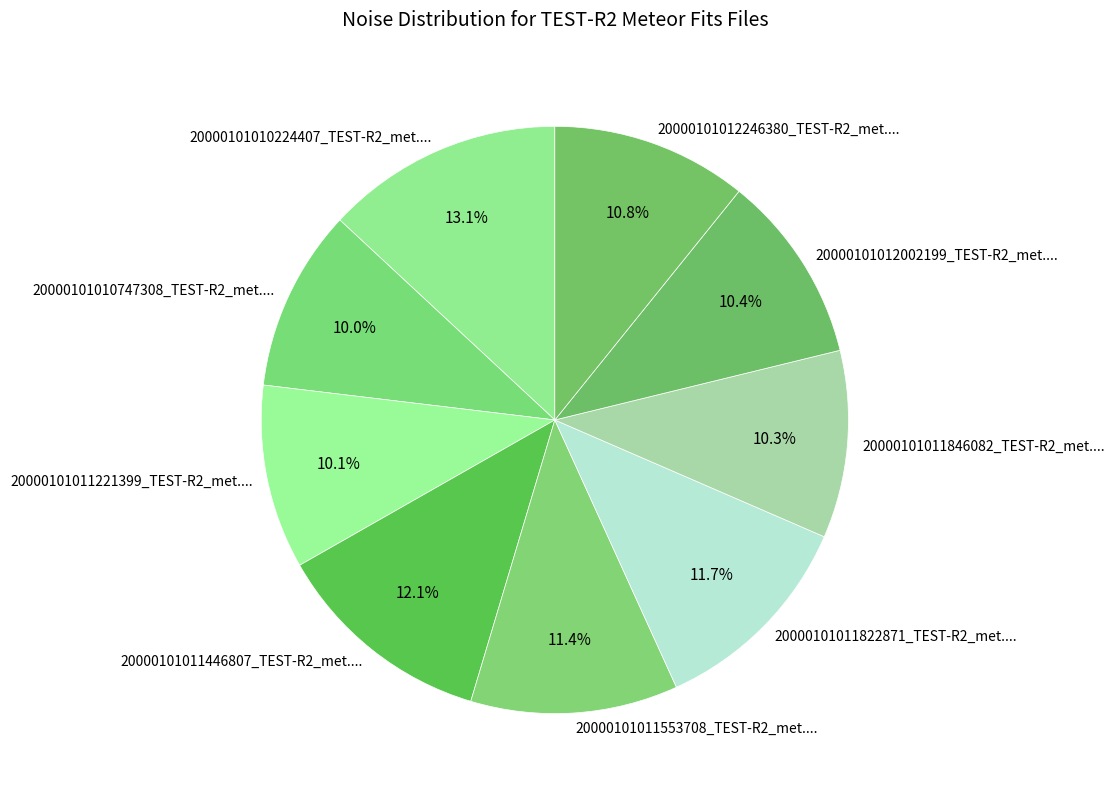

How much of the chart is everything except 20000101011553708_TEST-R2_met....?

88.6%